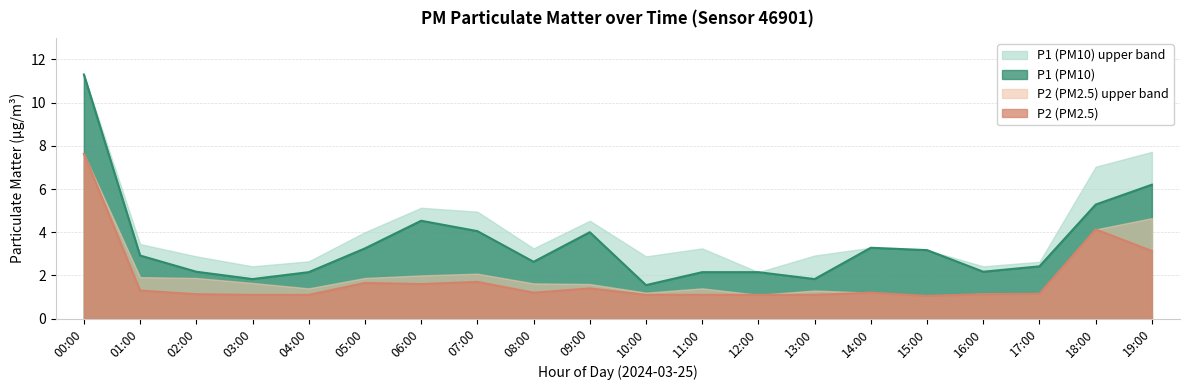

Between 06:00 and 03:00, which is larger?

06:00